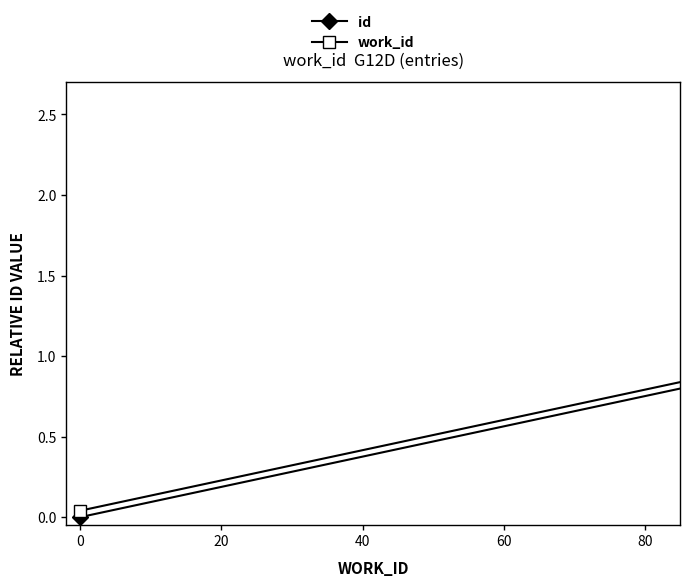

At how many categories does at least one series exceed 1?

4